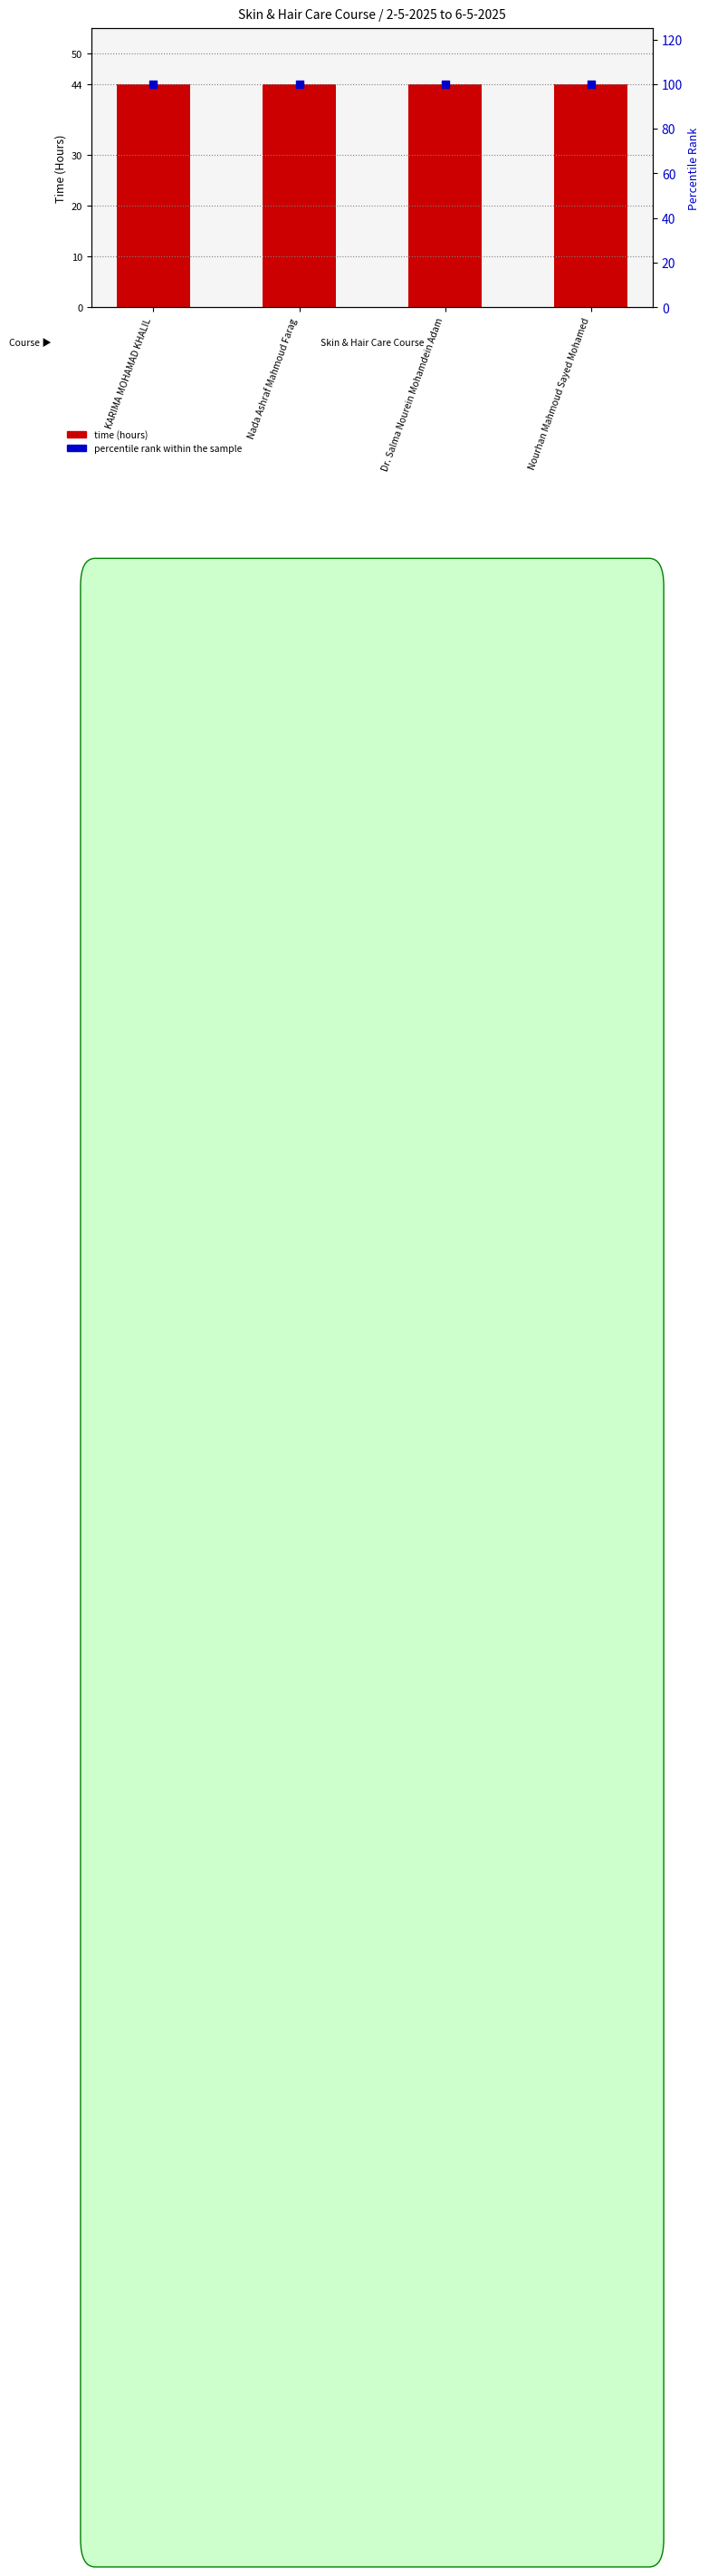

What is the total value across all series at Nourhan Mahmoud Sayed Mohamed?

144